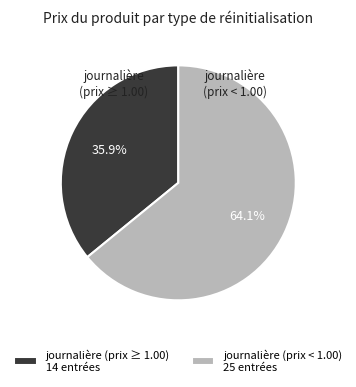

What portion of the pie excludes journalière (prix < 1.00) 25 entrées?

35.9%